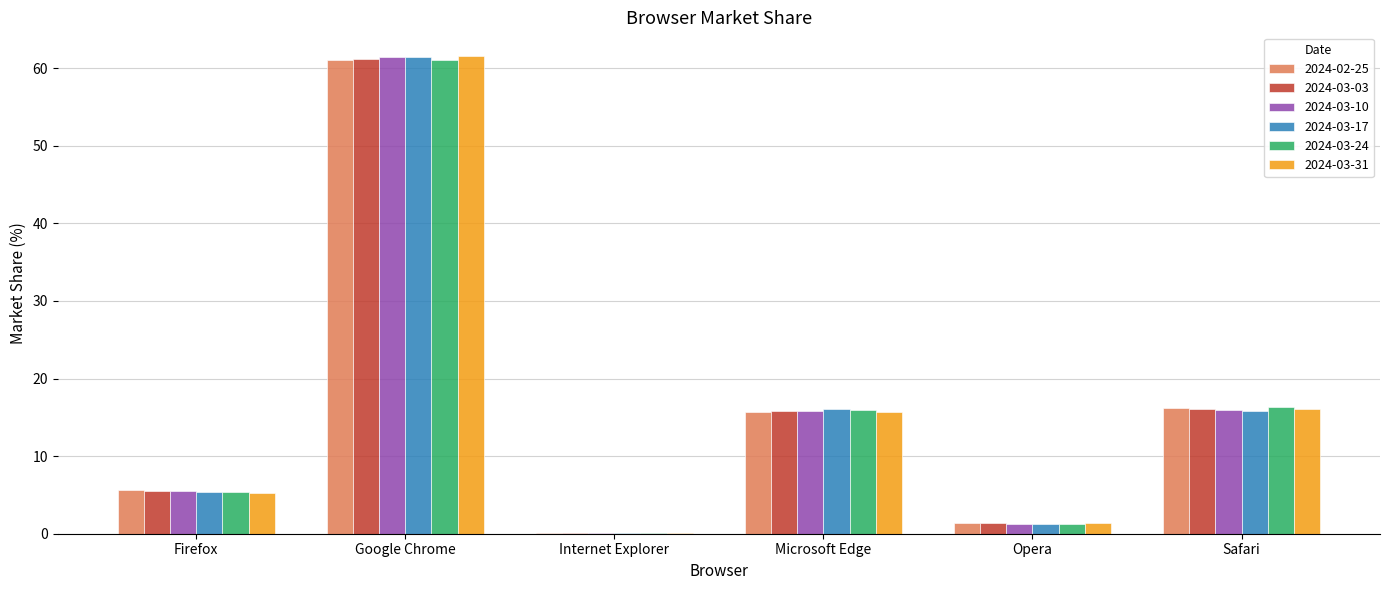

Is the value of 2024-03-24 at Internet Explorer greater than the value of 2024-02-25 at Safari?

No